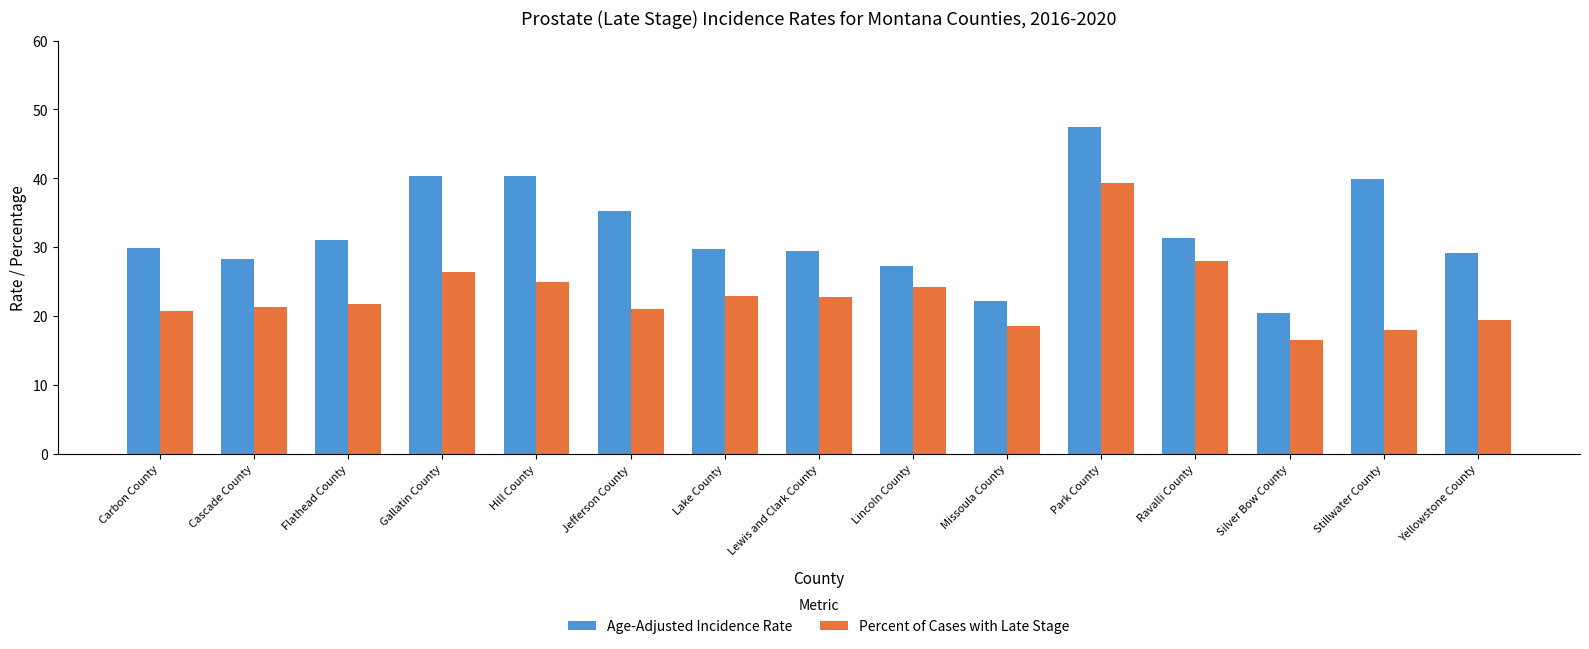

What is the difference between the maximum and second lowest values in the Age-Adjusted Incidence Rate series?

25.3